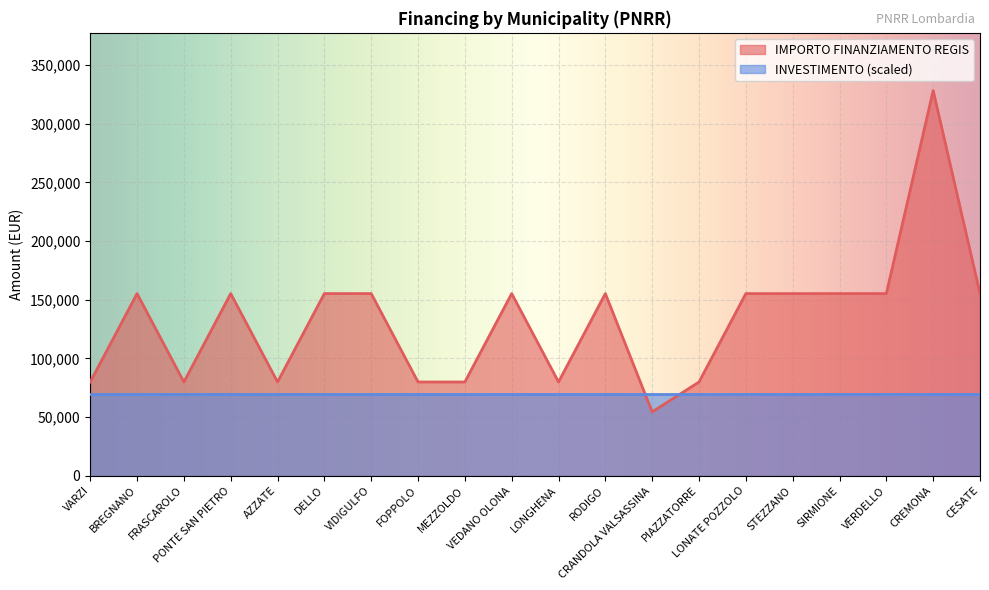

List the labels in order of value, smallest first.

CRANDOLA VALSASSINA, VARZI, FRASCAROLO, AZZATE, FOPPOLO, MEZZOLDO, LONGHENA, PIAZZATORRE, BREGNANO, PONTE SAN PIETRO, DELLO, VIDIGULFO, VEDANO OLONA, RODIGO, LONATE POZZOLO, STEZZANO, SIRMIONE, VERDELLO, CESATE, CREMONA